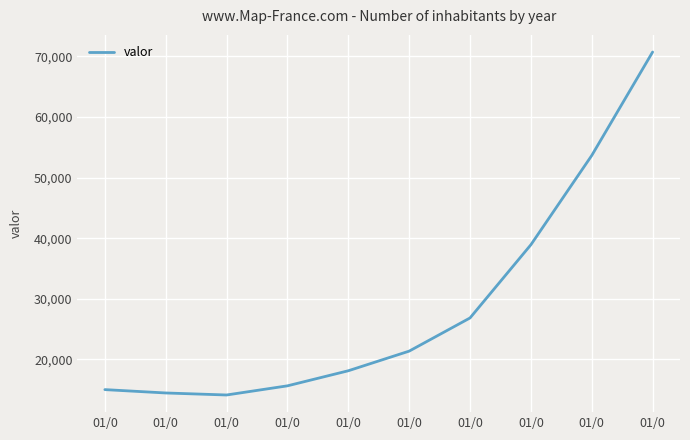

What is the minimum value shown in the chart?

14134